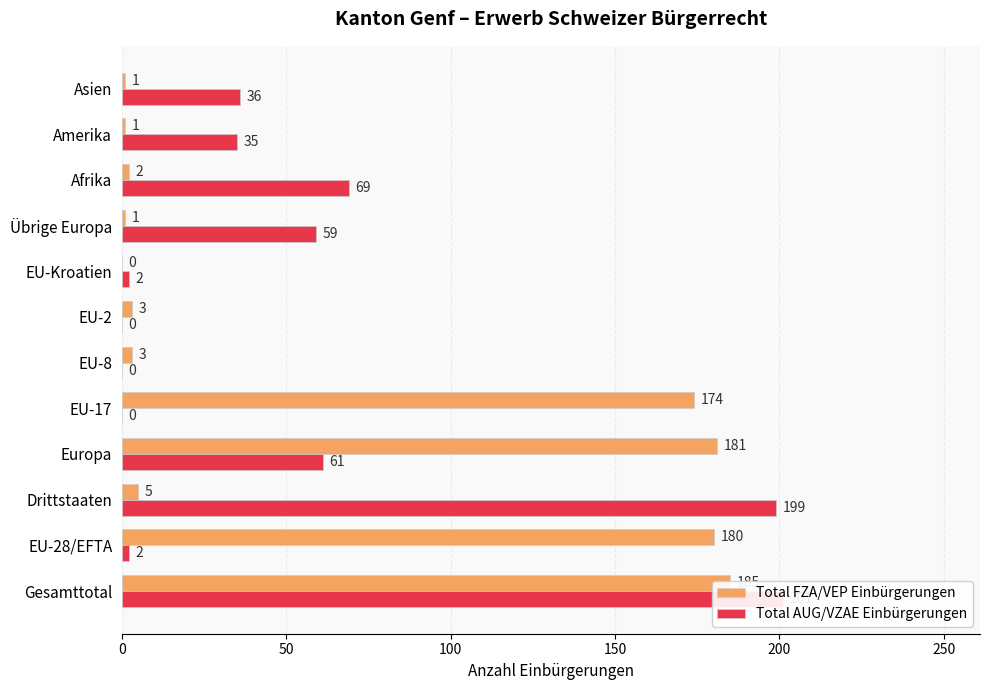

What is the label of the 8th bar from the right?

EU-17